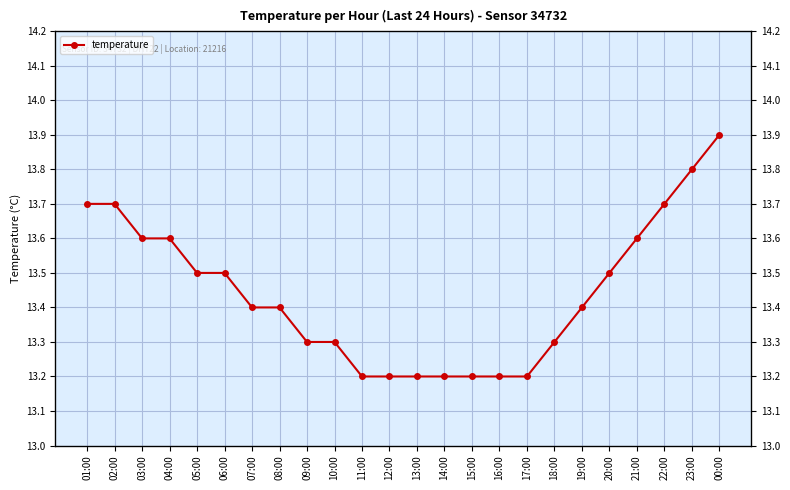

How many categories are shown in the chart?

24